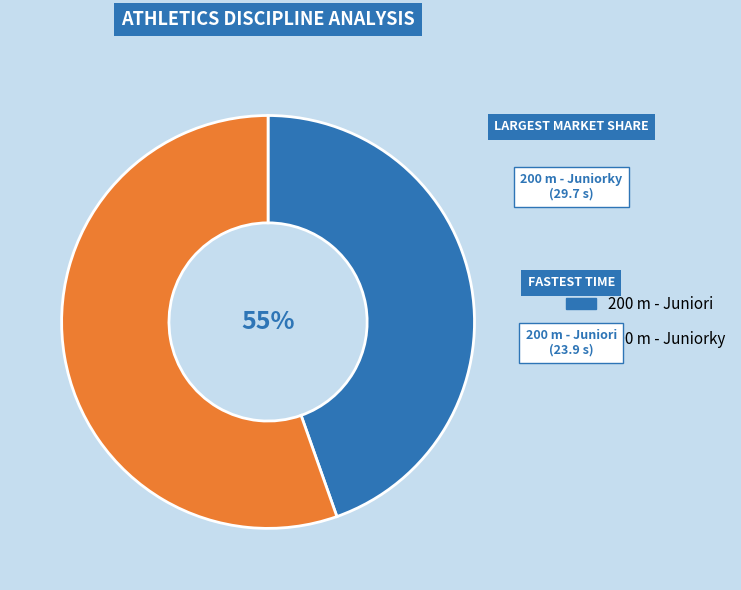

Is there any slice that represents more than half of the pie?

Yes